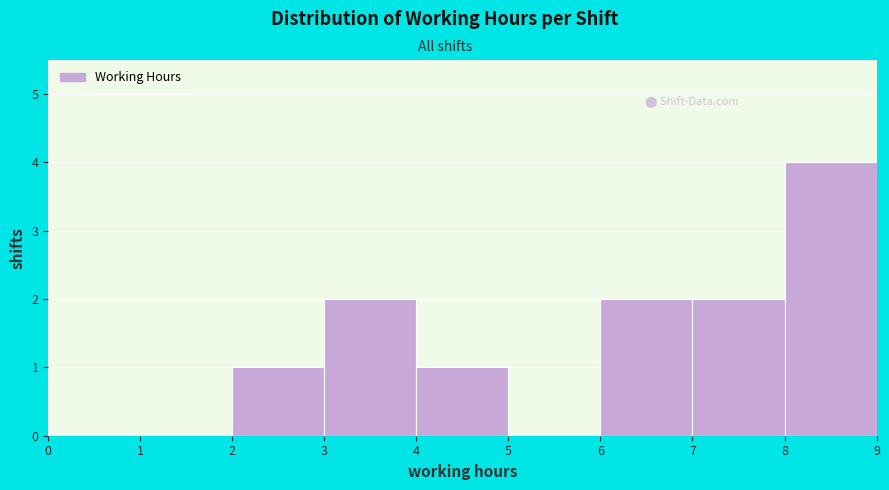

Reading left to right, list every bar in this chart as the range it spans on the x-axis followed by its height. The values are not printed on the chart, so give them approximately, as read against the axis.

0 to 1: 0
1 to 2: 0
2 to 3: 1
3 to 4: 2
4 to 5: 1
5 to 6: 0
6 to 7: 2
7 to 8: 2
8 to 9: 4